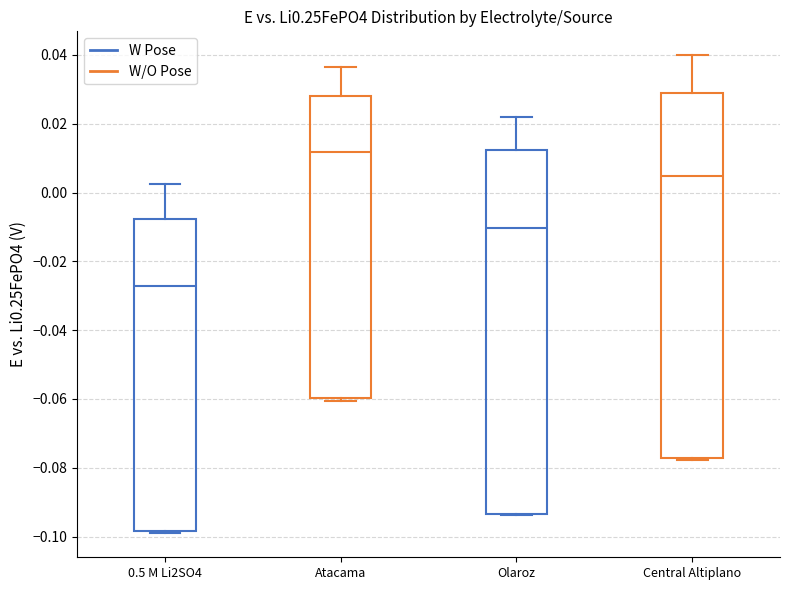

Reading left to right, transcribe this box plot: for each box, give where its median line is, the range the box spans, and where its two whiskers end, as read against the y-axis. The values are not printed on the chart, so give them approximately, as read against the axis.

0.5 M Li2SO4: median -0.028, box -0.098 to -0.008, whiskers -0.100 to 0.002
Atacama: median 0.012, box -0.060 to 0.028, whiskers -0.060 (just below the box's lower edge) to 0.036
Olaroz: median -0.010, box -0.094 to 0.012, whiskers -0.094 to 0.022
Central Altiplano: median 0.004, box -0.078 to 0.028, whiskers -0.078 (just below the box's lower edge) to 0.040